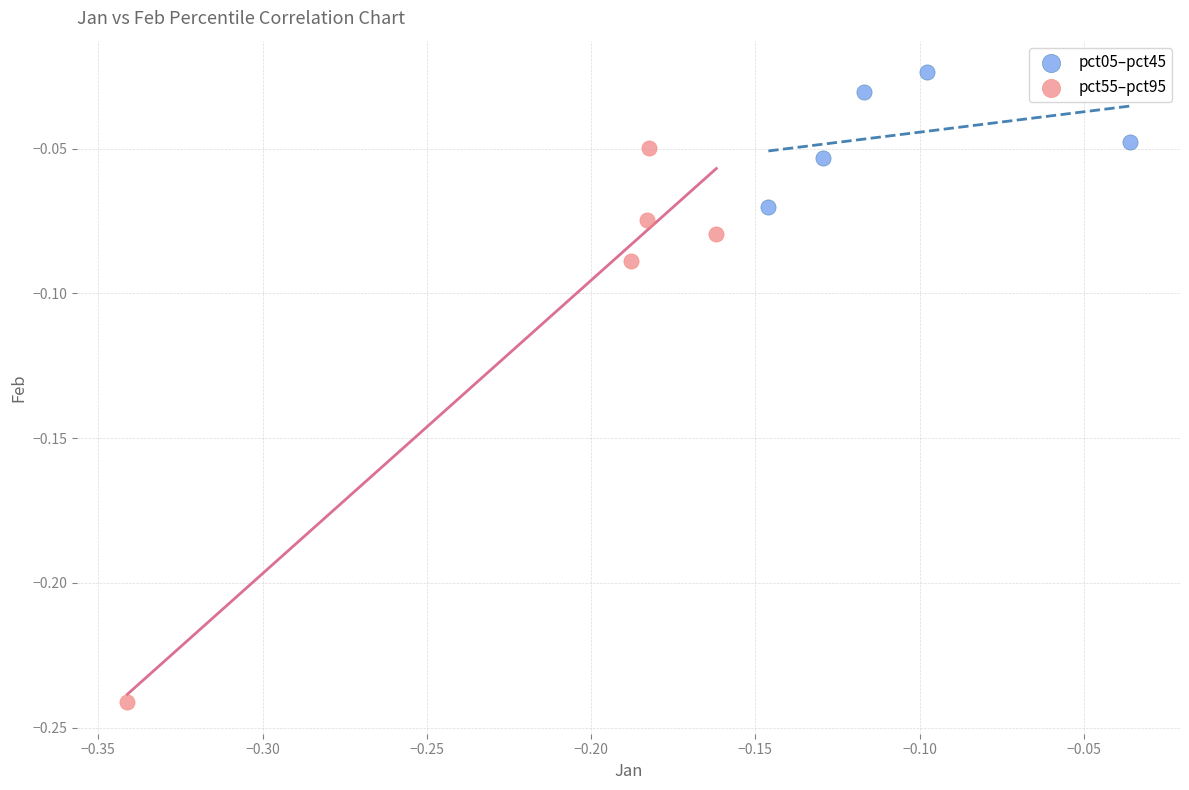

What are all the series names shown in the legend?

pct05–pct45, pct55–pct95